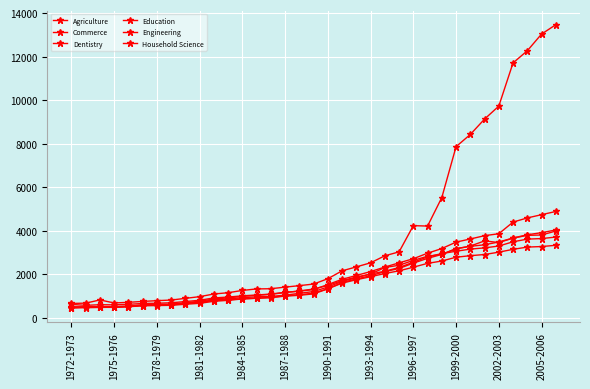

How many data points in Commerce are less than 1103?

17